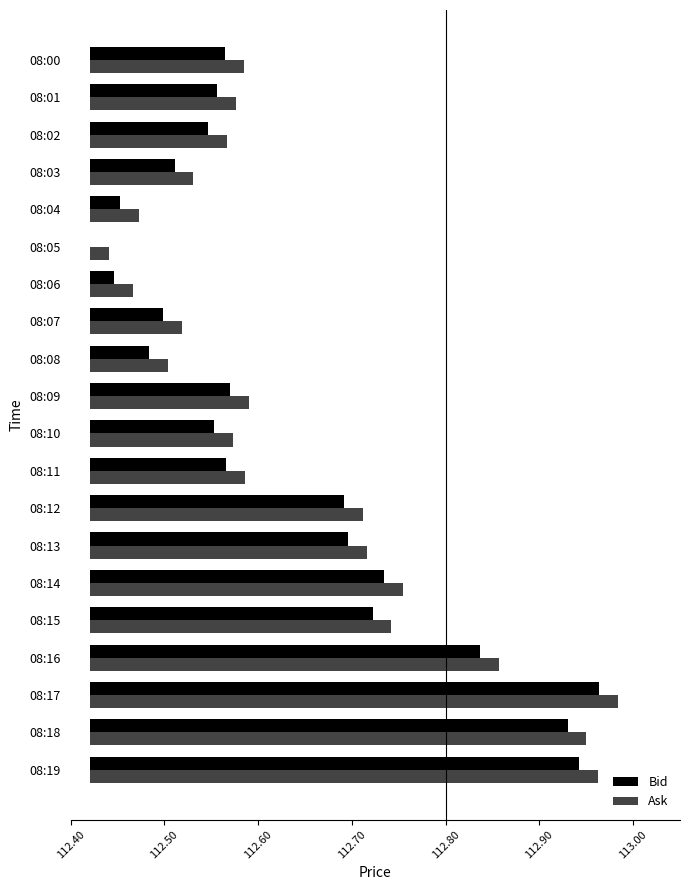

List the series in order of their overall mean, highest first.

Ask, Bid